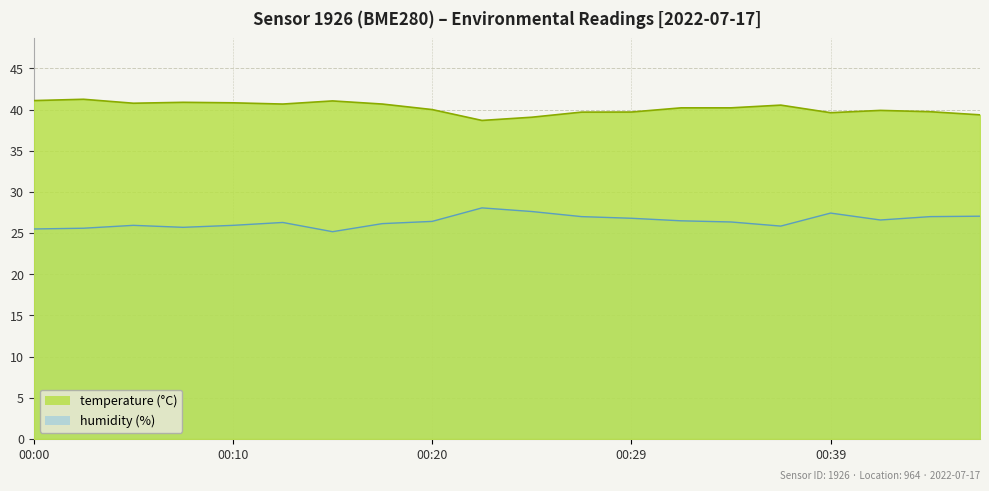

What is the average value of the humidity series?

26.4